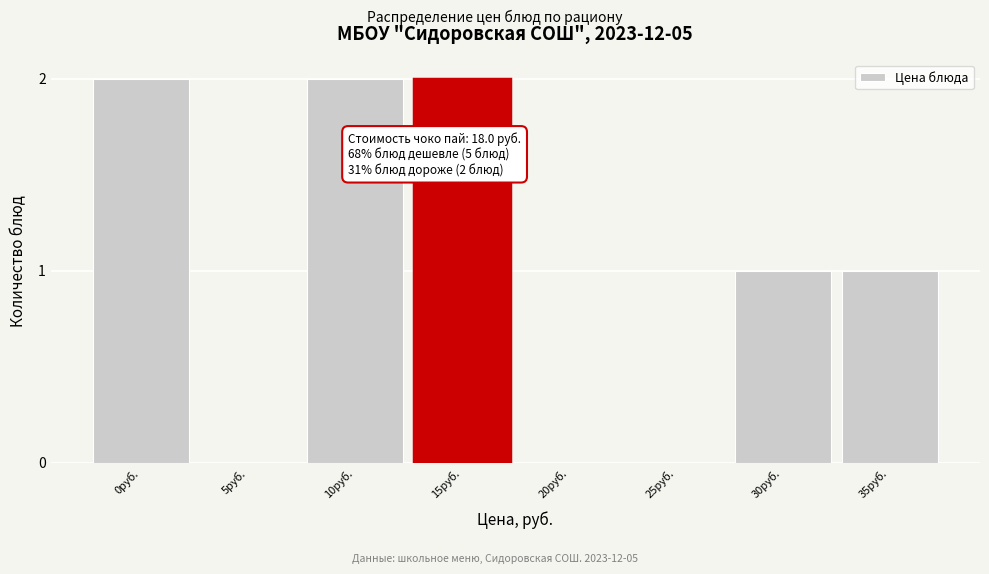

Reading right to left, what are all the values shown in this chart?

35руб.=1	30руб.=1	25руб.=0	20руб.=0	15руб.=2	10руб.=2	5руб.=0	0руб.=2